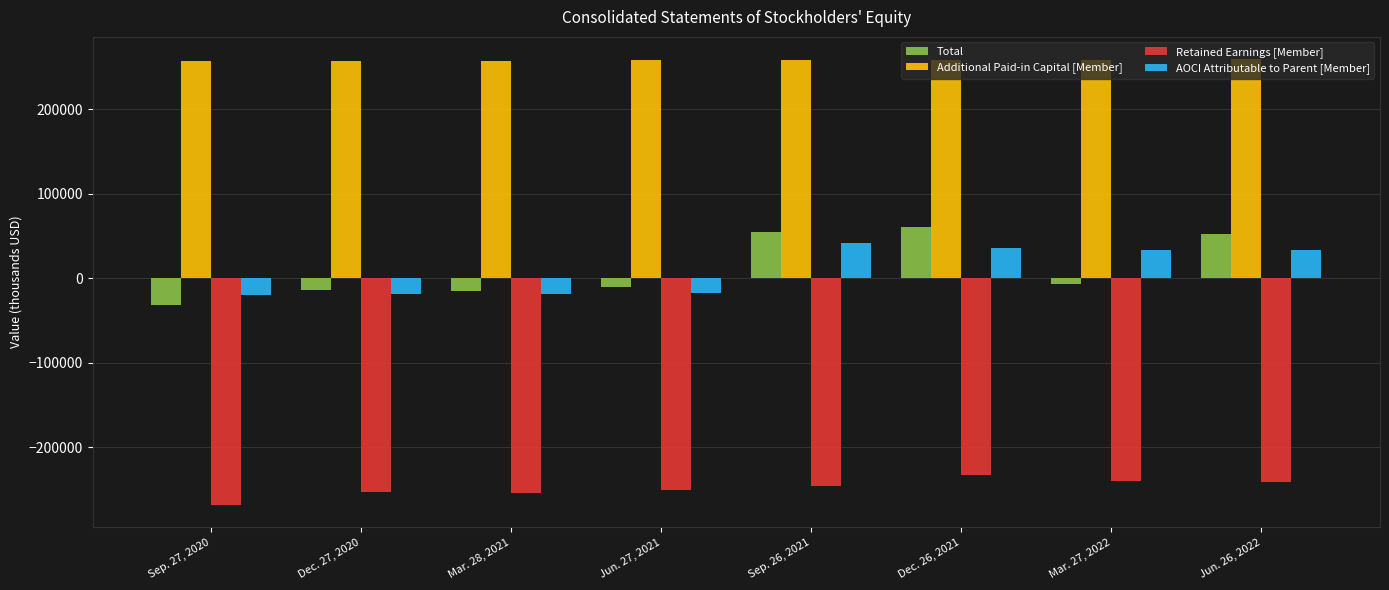

Is the value of AOCI Attributable to Parent [Member] at Jun. 27, 2021 greater than the value of Additional Paid-in Capital [Member] at Sep. 27, 2020?

No